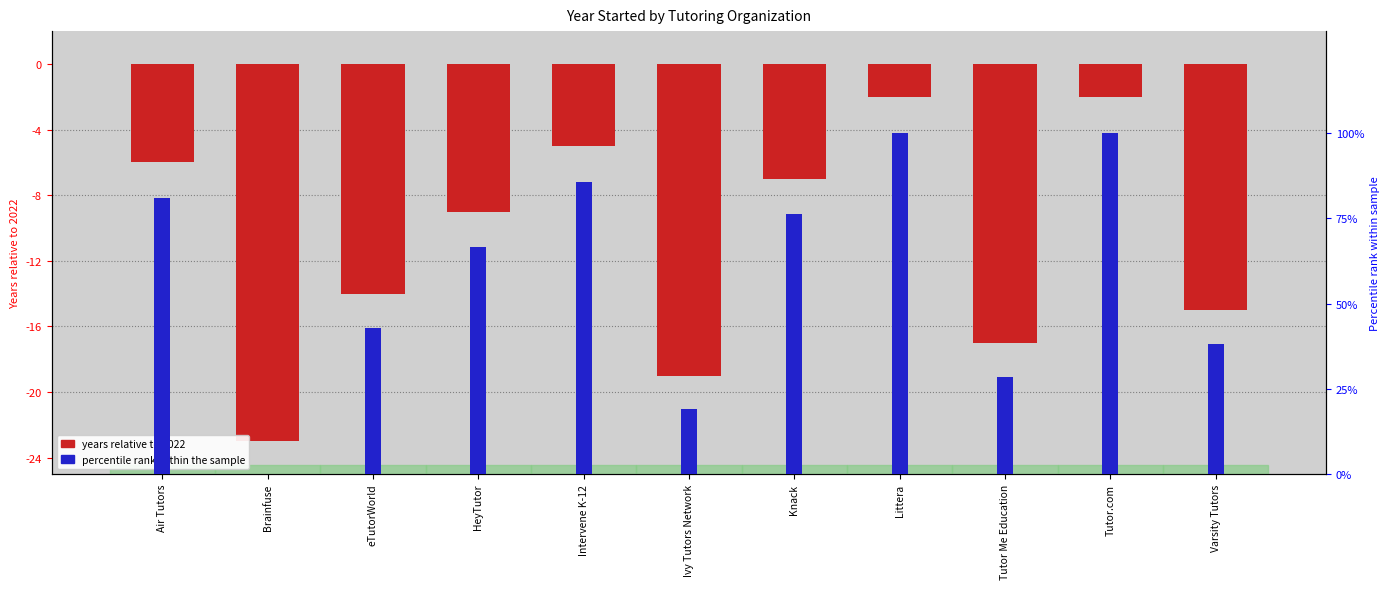

The years since founded (relative) series shows -3.6 at Littera. True or false?

False